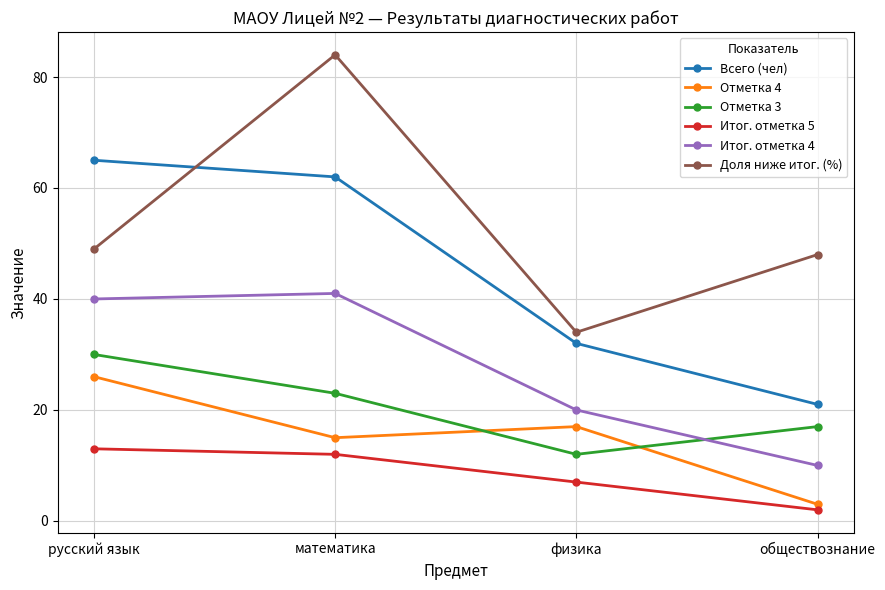

True or false: Отметка 3 and Итог. отметка 5 cross at least once.

False